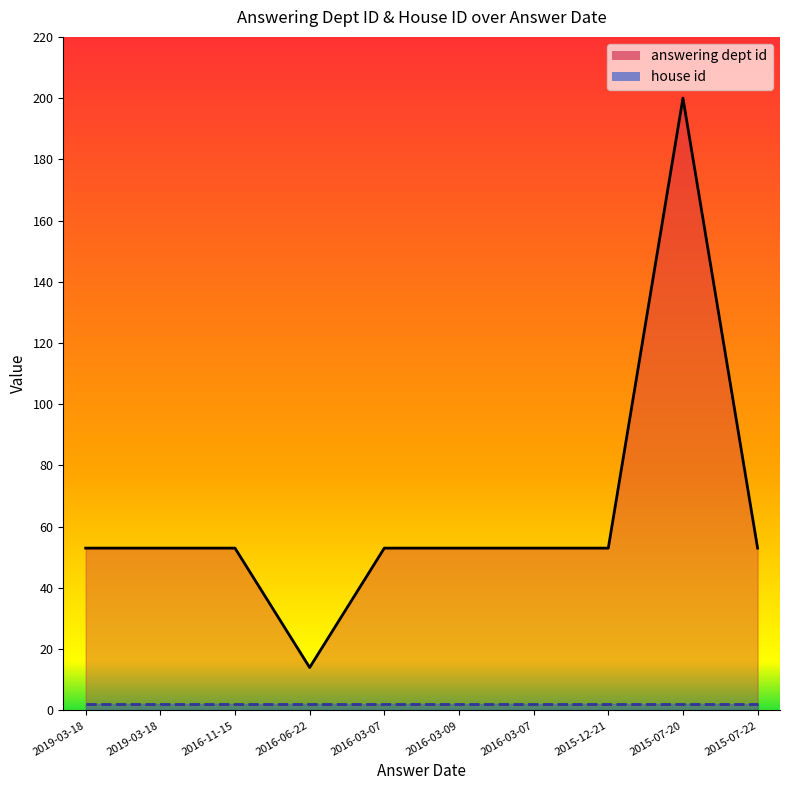

What is the value of the 1st point from the left?

53